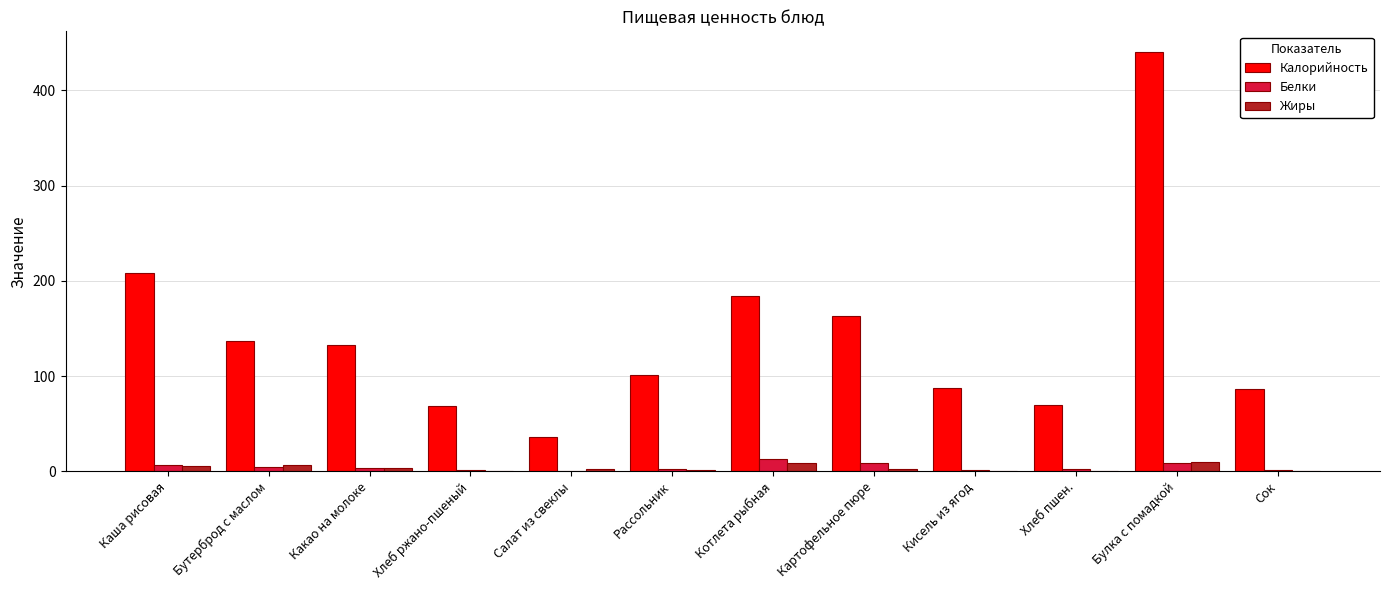

Which series has the largest total across all categories?

Калорийность